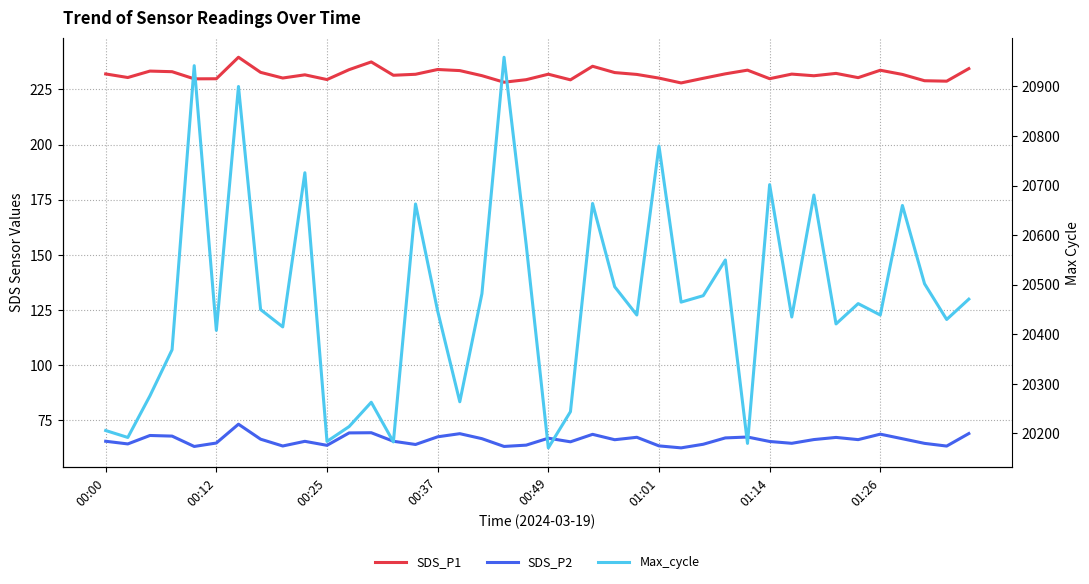

In SDS_P1, how many points are lower than both neighbors (excluding endpoints)?

12